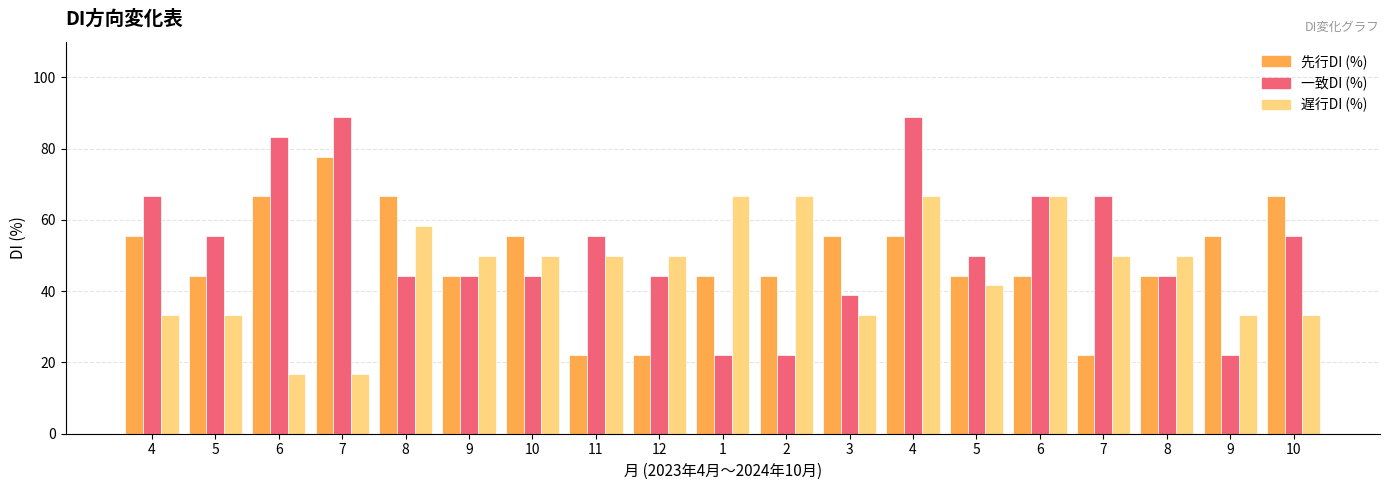

The value of 一致DI at 10 is 44.4. True or false?

True